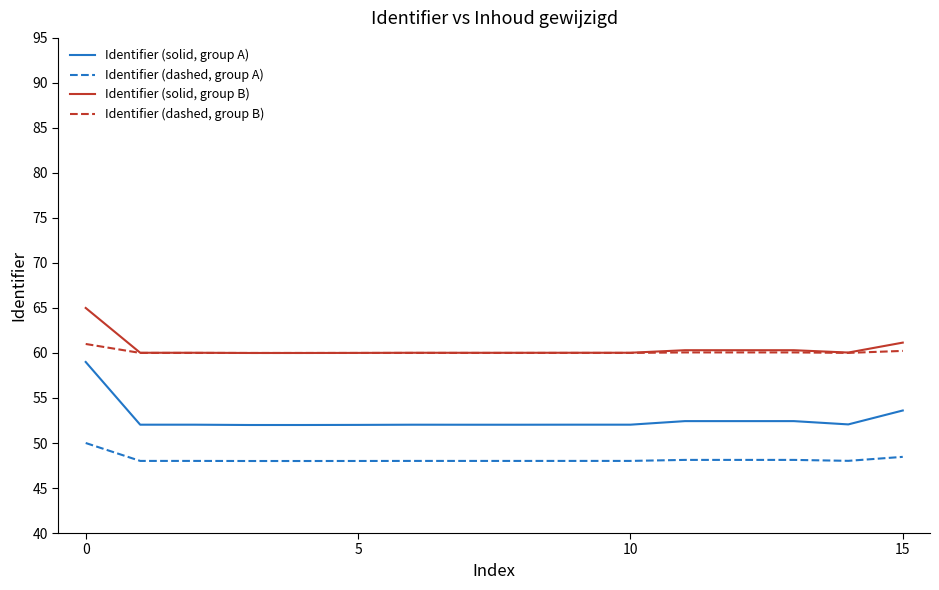

Which series has the widest spread of values?

Identifier (solid, group A)